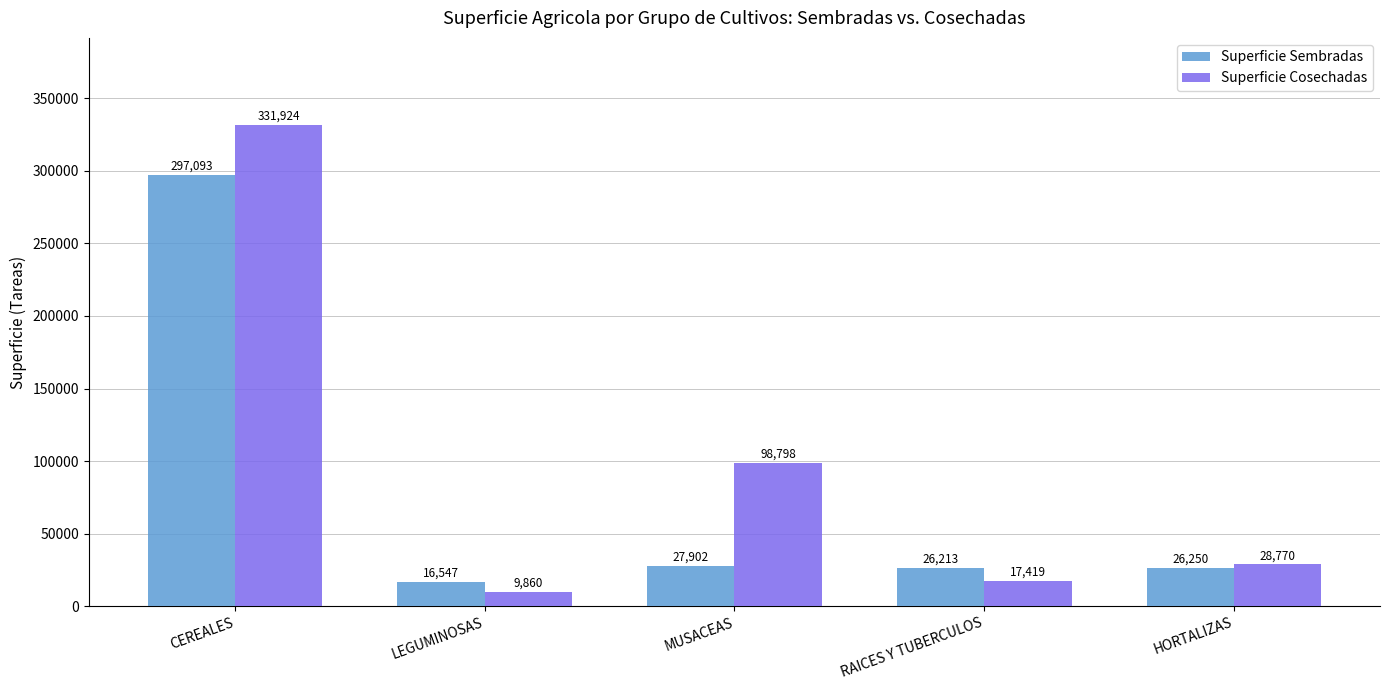

Is the value of Superficie Sembradas at RAICES Y TUBERCULOS greater than the value of Superficie Cosechadas at RAICES Y TUBERCULOS?

Yes